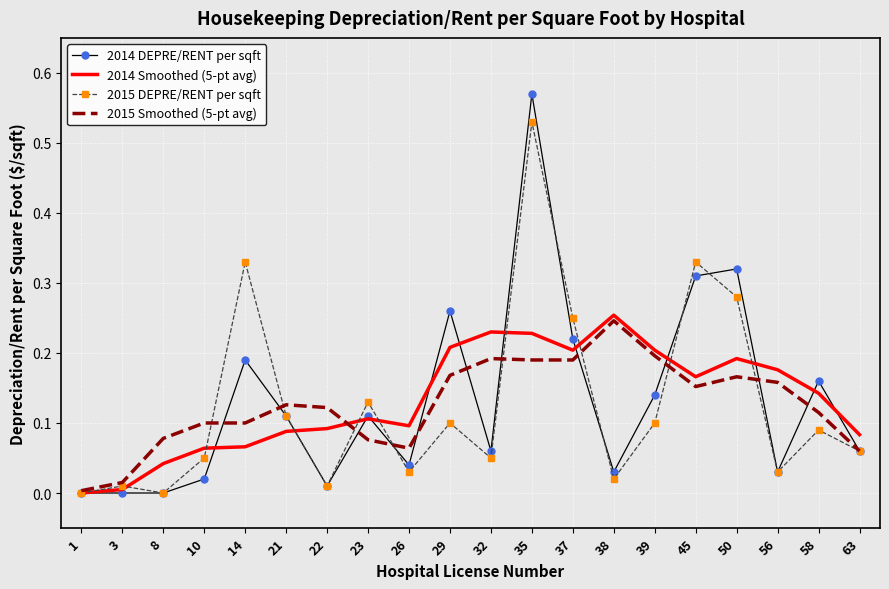

At which label does 2015 Smoothed (5-pt avg) reach its minimum?

1